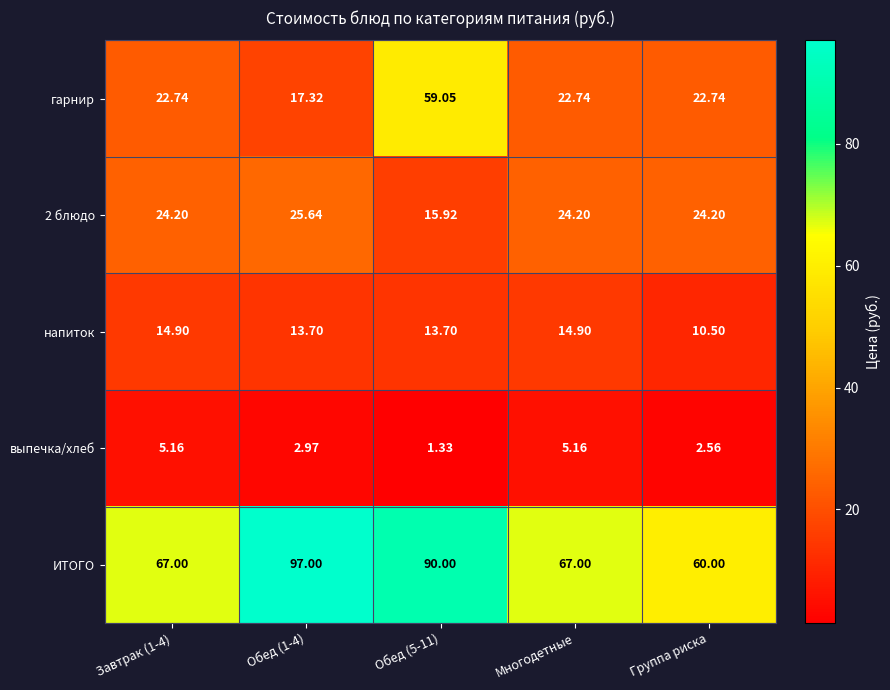

Is the value of ИТОГО at Группа риска greater than the value of гарнир at Группа риска?

Yes